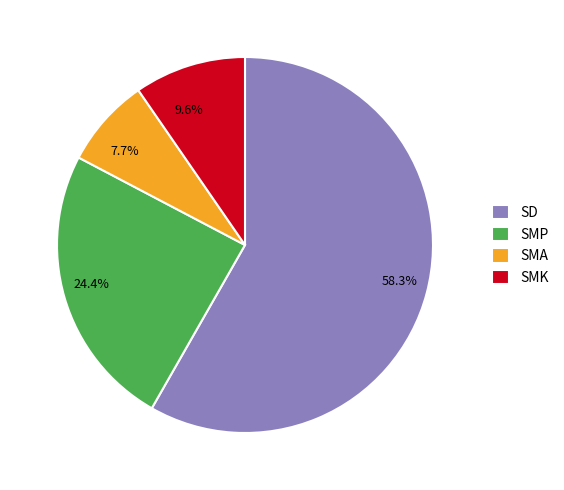

To the nearest percent, what is the difference between the largest and smallest slice percentages?

51%